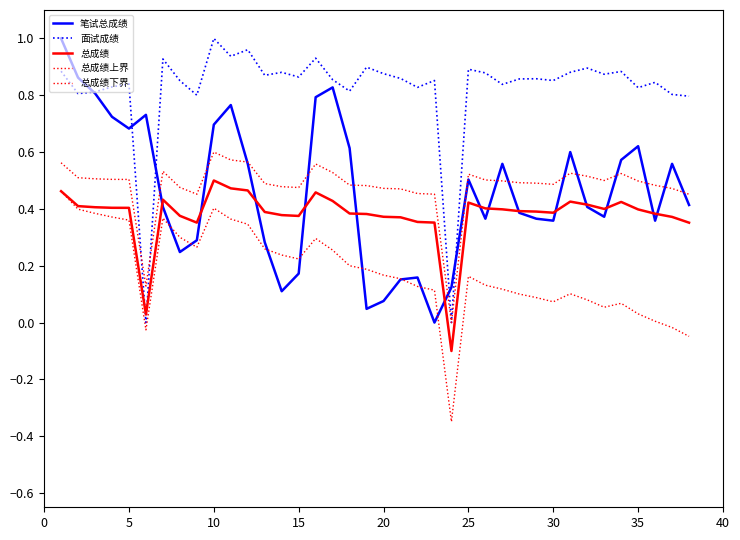

Does the chart have visible grid lines?

No